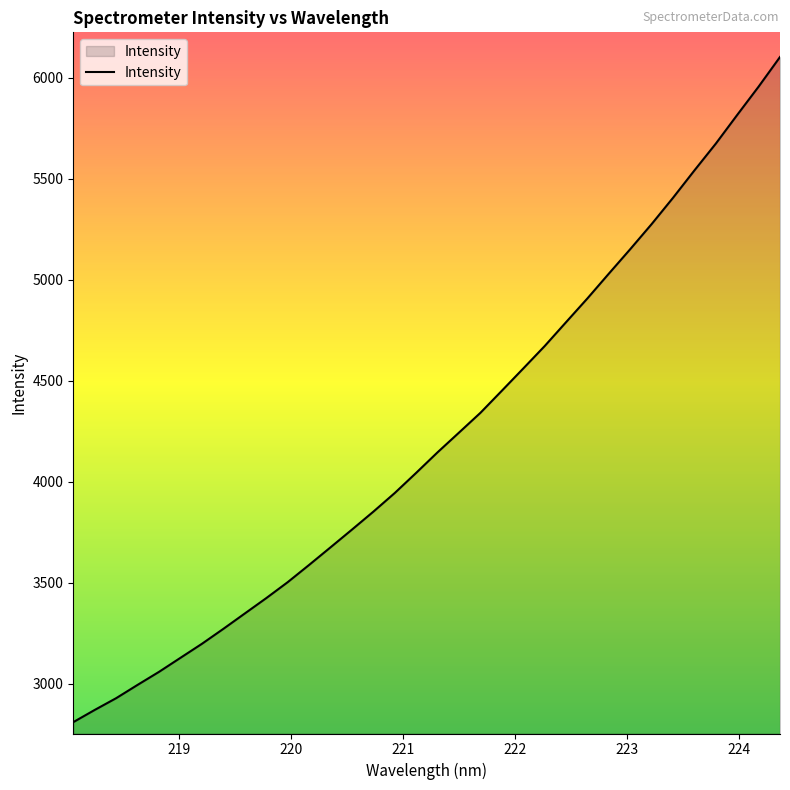

Reading left to right, what are all the values shown in this chart?

2810.2	2870.7	2928.9	2994.8	3059.3	3128.7	3198.0	3272.0	3348.0	3424.0	3502.9	3588.3	3675.4	3763.1	3852.0	3944.5	4044.2	4146.0	4243.5	4341.3	4450.6	4560.7	4671.6	4789.9	4907.8	5030.3	5151.5	5275.6	5405.8	5541.3	5673.9	5815.9	5955.9	6102.5